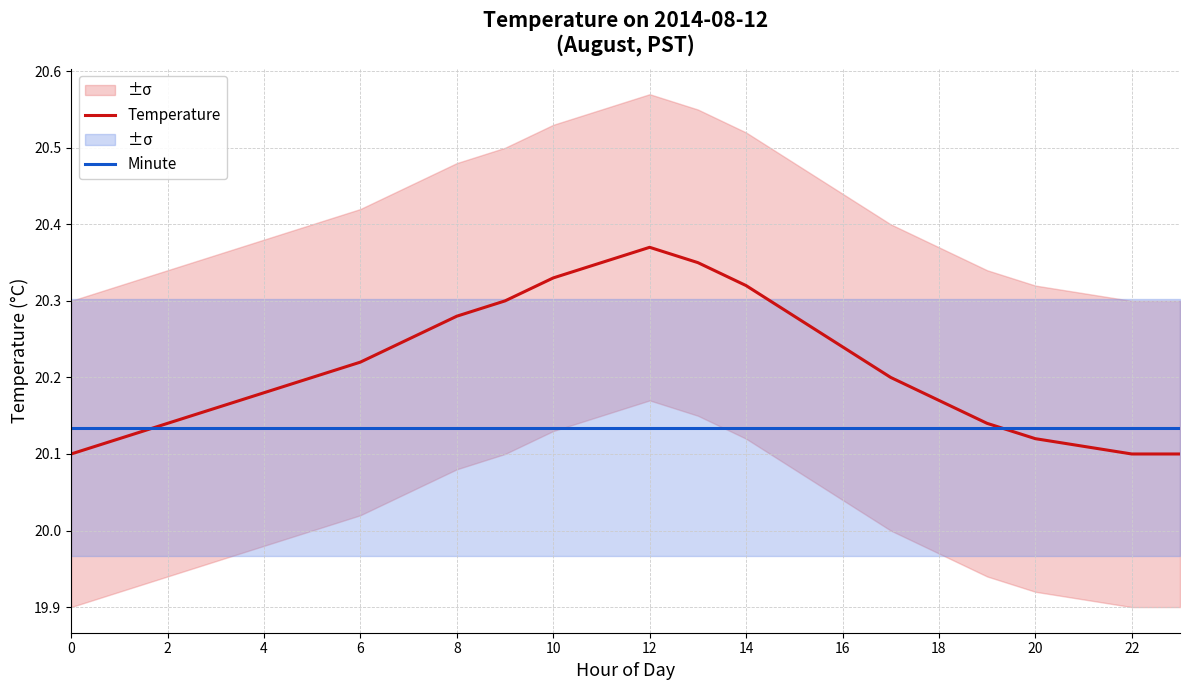

The Minute series shows 20.1 at 19. True or false?

True